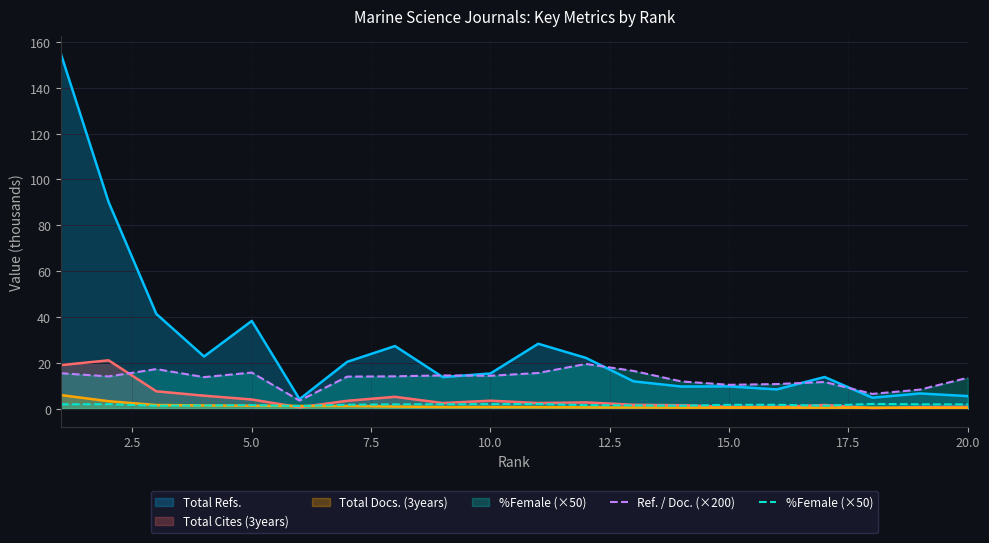

Which series has the largest total across all categories?

Total Refs.